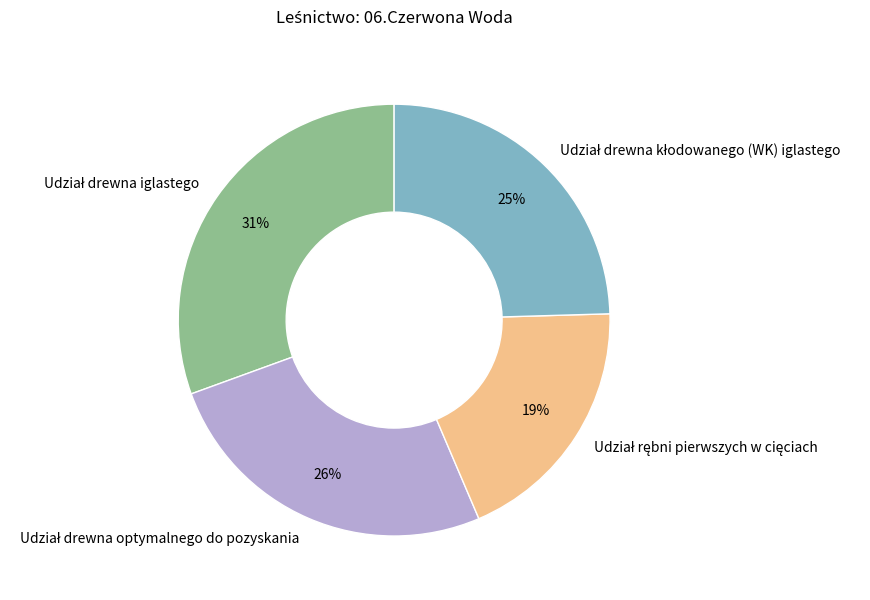

Does any single category account for the majority?

No